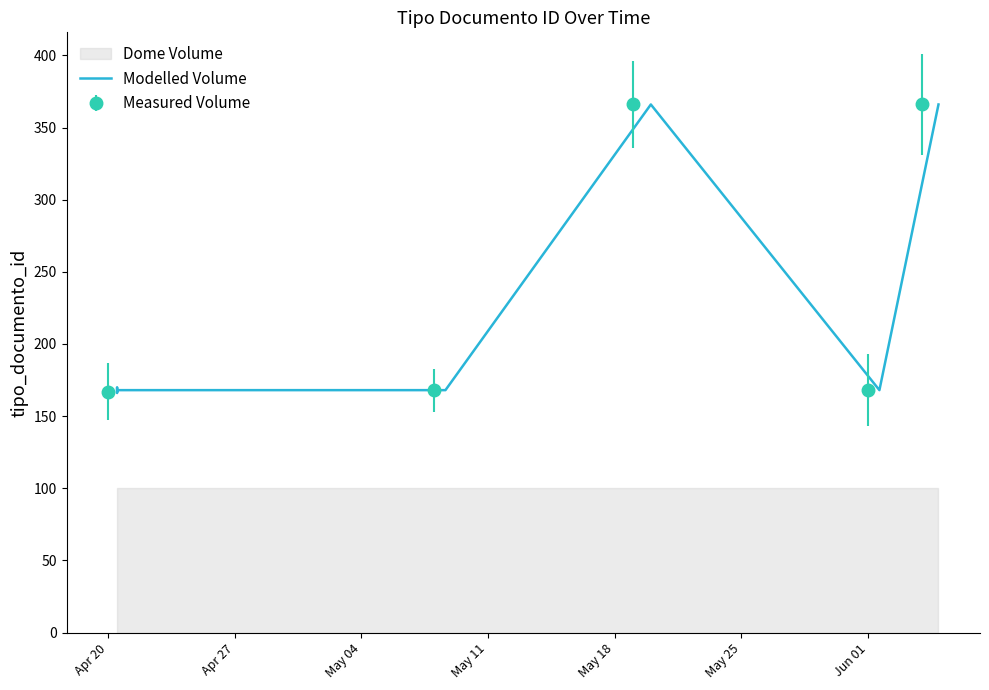

In Measured Volume, how many points are higher than both neighbors (excluding endpoints)?

1